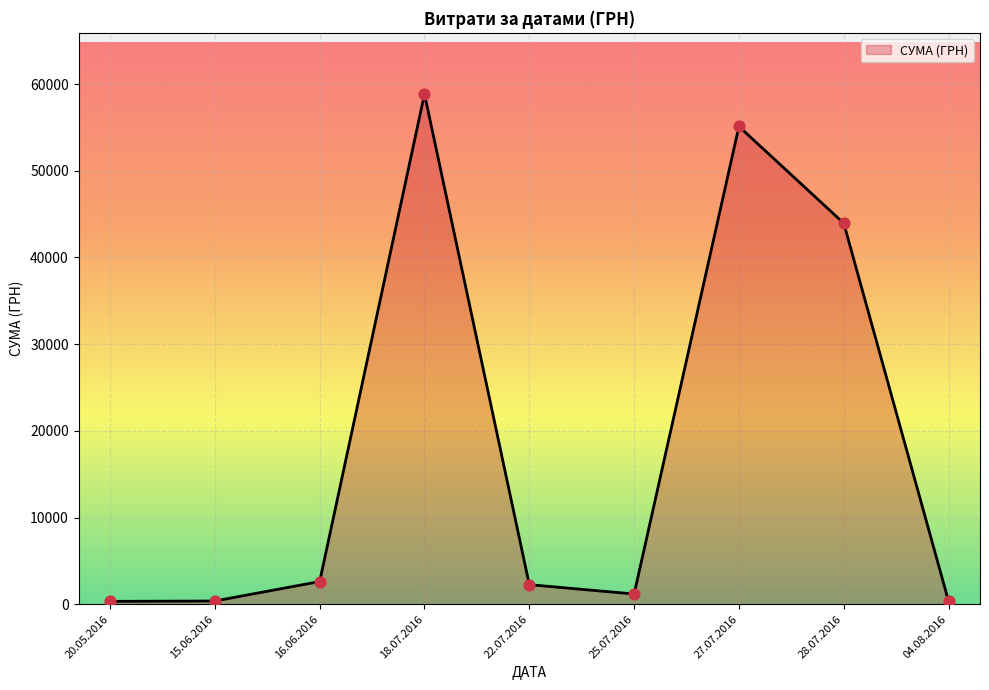

Between 27.07.2016 and 28.07.2016, which is larger?

27.07.2016